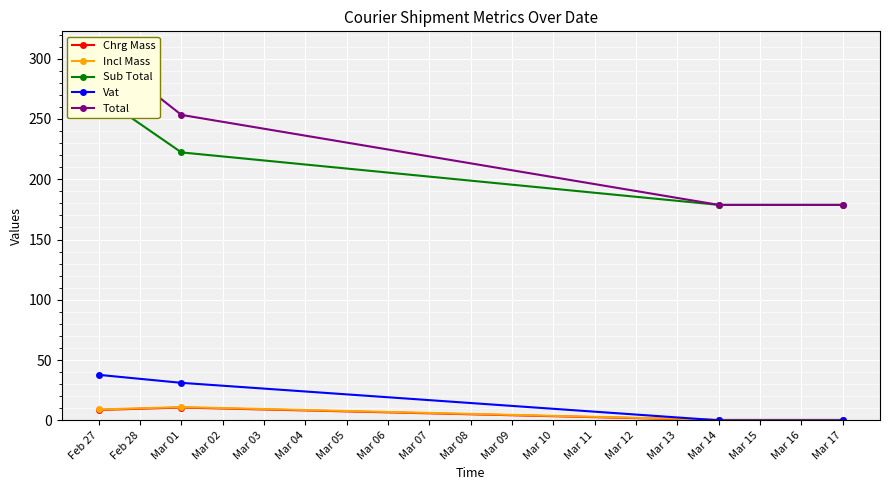

Reading left to right, extract all data points from this chart.

Chrg Mass: 8.6	10.6	0.2	0.2
Incl Mass: 9.0	11.0	0.5	0.5
Sub Total: 269.6	222.2	178.7	178.7
Vat: 37.7	31.1	0.0	0.0
Total: 307.3	253.3	178.7	178.7